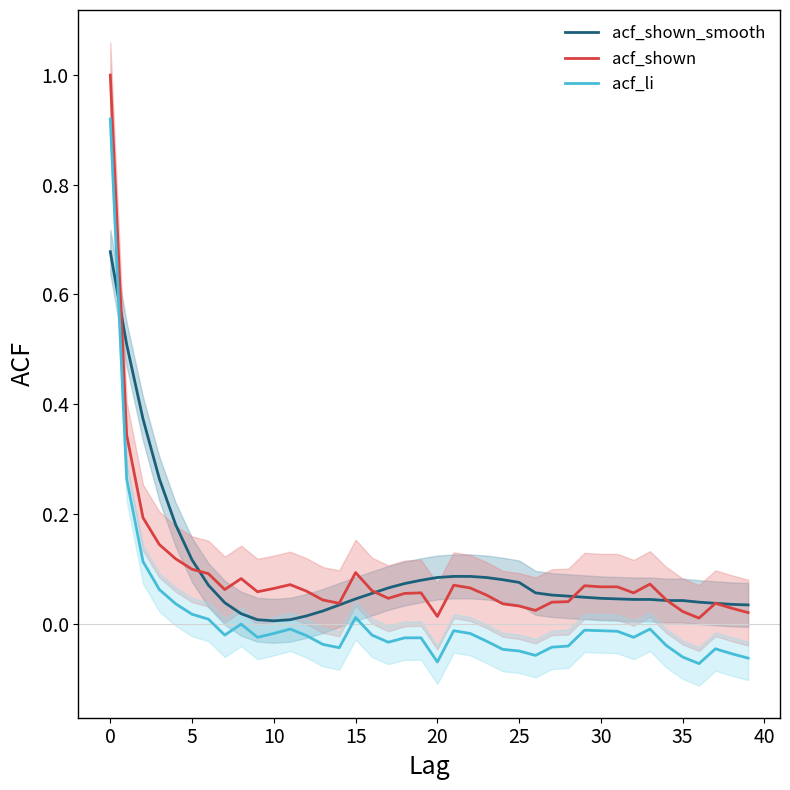

At how many categories does at least one series exceed 0?

40